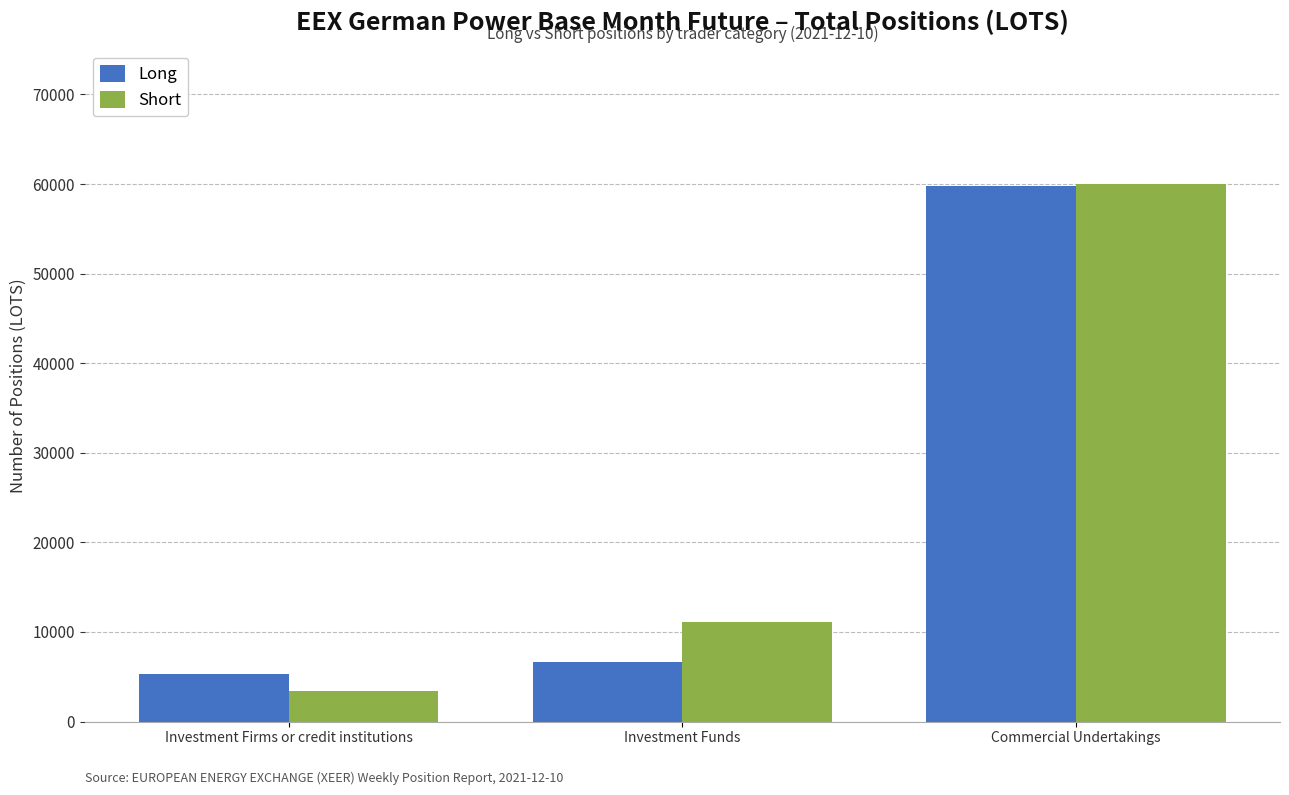

True or false: Long has a value of 2336.6 at Investment Firms or credit institutions.

False